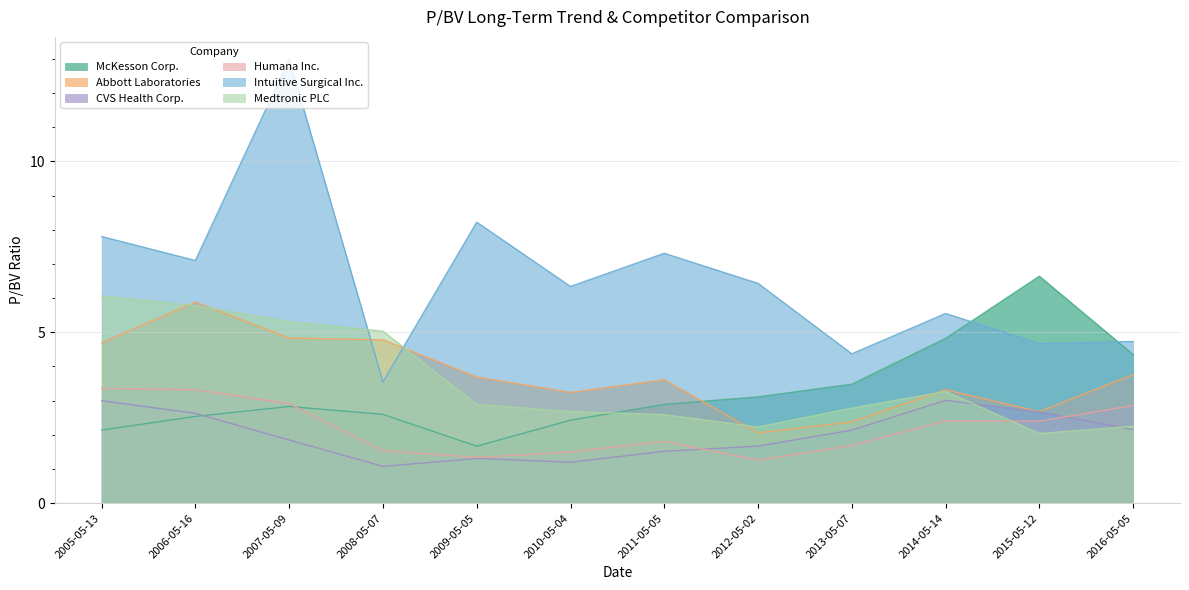

Where is the first local minimum for CVS Health Corp.?

2008-05-07